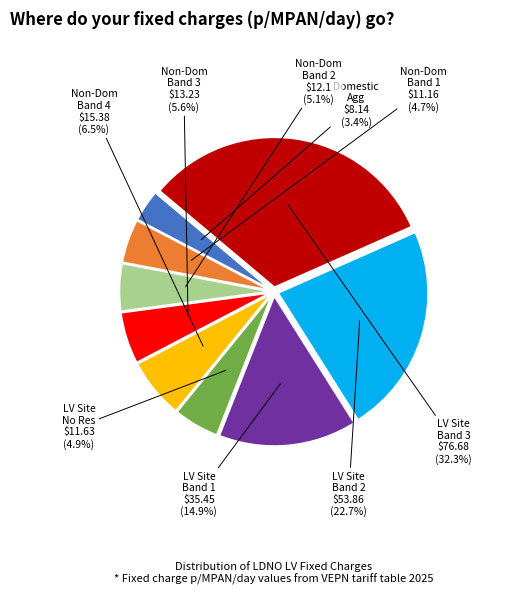

Approximately how many times larger is the value at Non-Dom Band 4 compared to Non-Dom Band 2?

1.3